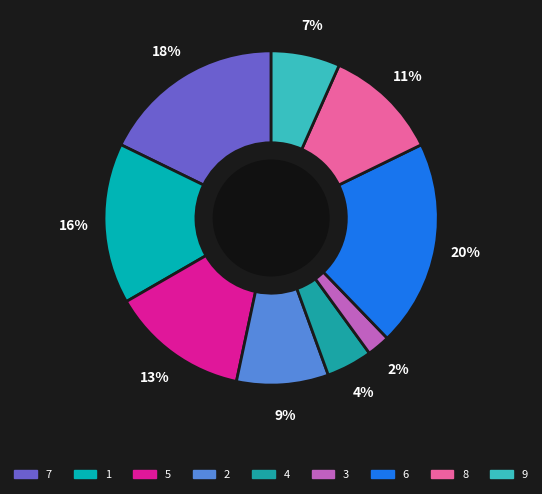

To the nearest percent, what is the difference between the largest and smallest slice percentages?

18%